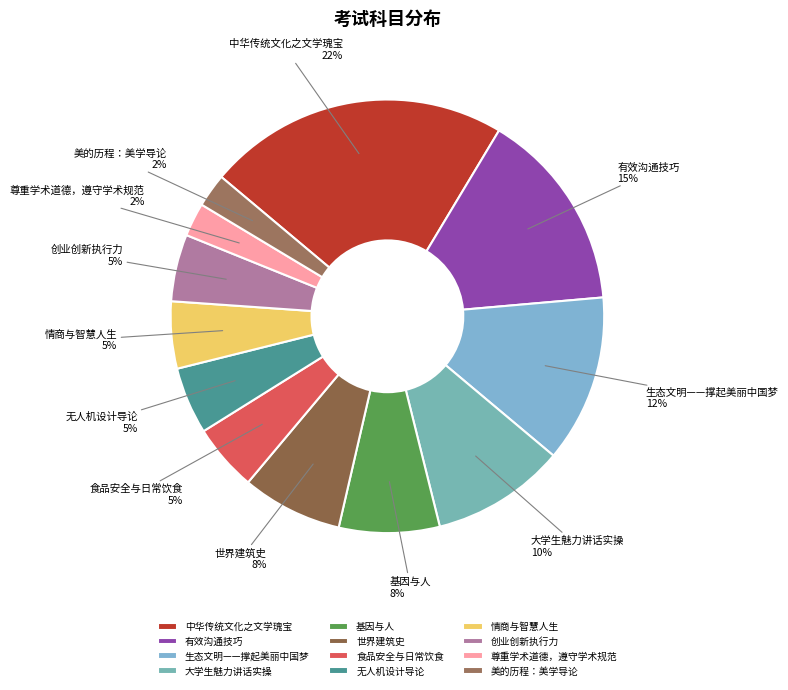

True or false: 美的历程：美学导论 accounts for 2% of the total.

True